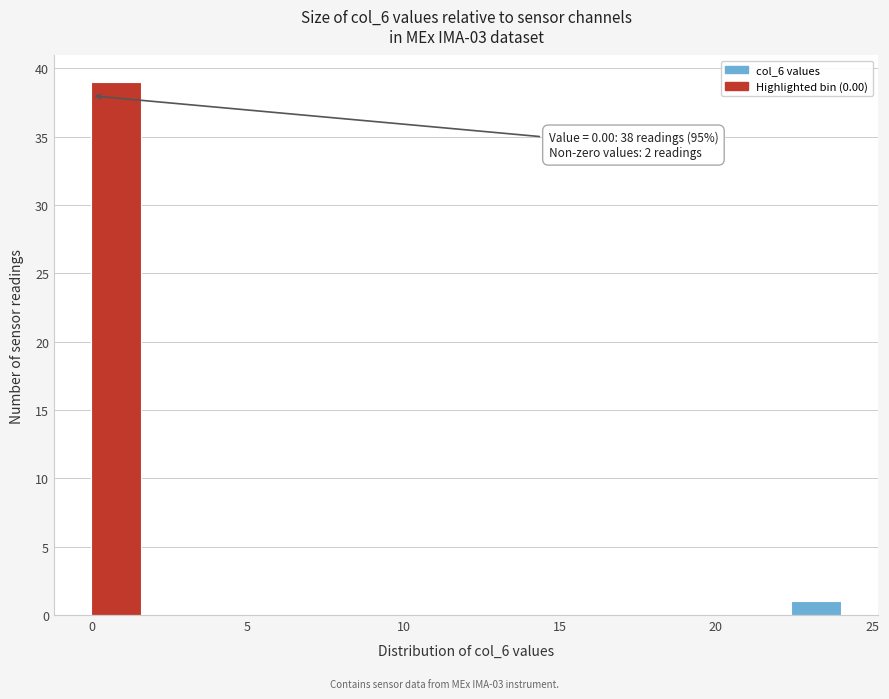

Read against the x-axis, roughly where is the centre of the tallest bar?

1.0